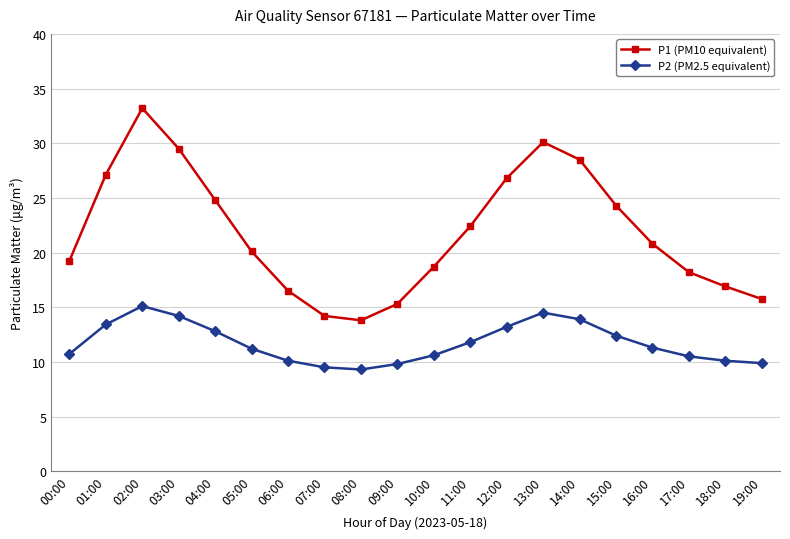

How many categories are shown in the chart?

20